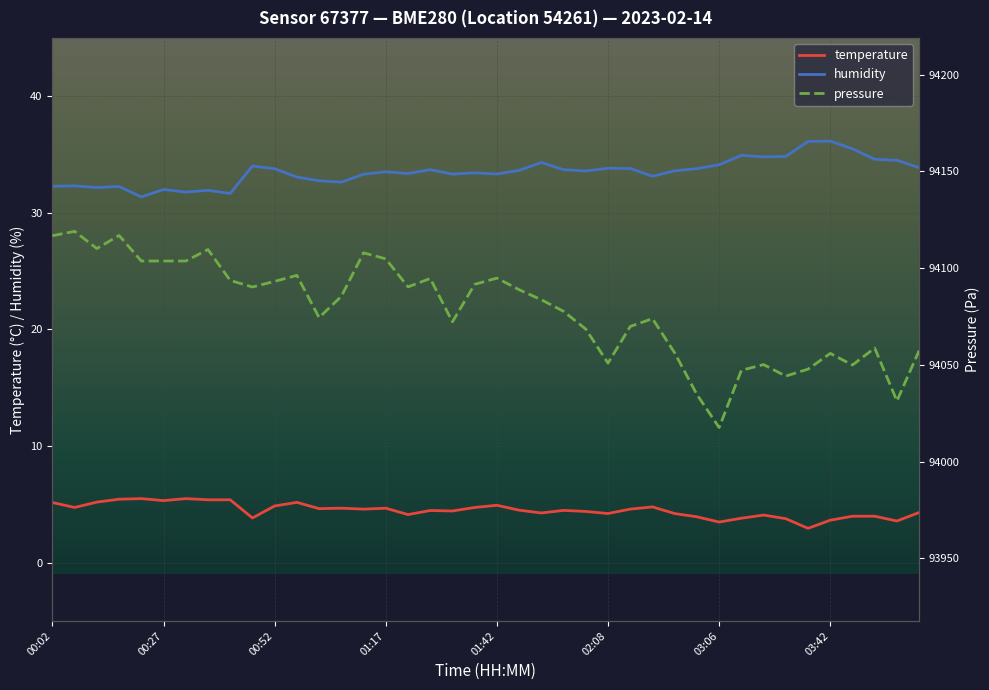

What is the maximum value shown in the chart?

36.1